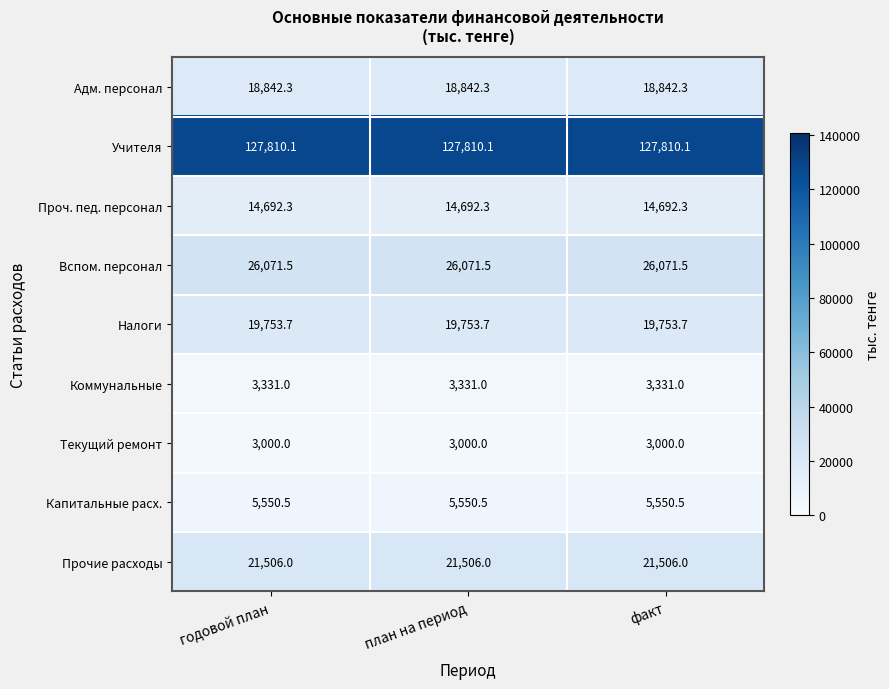

How many distinct data groups are displayed?

9